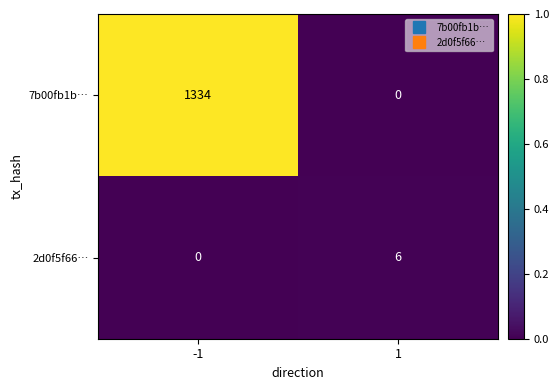

Is it true that 2d0f5f66… equals 6 at 1?

True